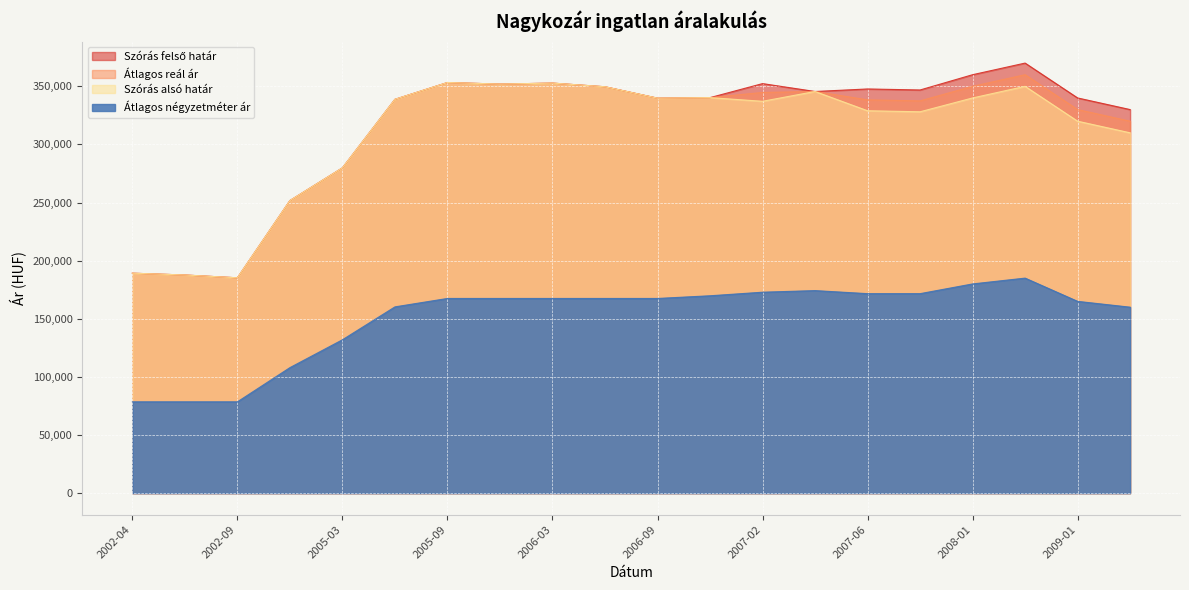

Reading right to left, extract all data points from this chart.

Szórás felső határ: 2009-06=330000	2009-01=340000	2008-06=370000	2008-01=360000	2007-07=346858	2007-06=347734	2007-04=345556	2007-02=352346	2006-12=340284	2006-09=339811	2006-06=349620	2006-03=352772	2005-12=351918	2005-09=353262	2005-06=338812	2005-03=279847	2002-12=251707	2002-09=185264	2002-06=187668	2002-04=189231
Átlagos reál ár: 2009-06=320000	2009-01=330000	2008-06=360000	2008-01=350000	2007-07=337482	2007-06=338358	2007-04=345556	2007-02=344738	2006-12=340284	2006-09=339811	2006-06=349620	2006-03=352772	2005-12=351918	2005-09=353262	2005-06=338812	2005-03=279847	2002-12=251707	2002-09=185264	2002-06=187668	2002-04=189231
Szórás alsó határ: 2009-06=310000	2009-01=320000	2008-06=350000	2008-01=340000	2007-07=328106	2007-06=328982	2007-04=345556	2007-02=337130	2006-12=340284	2006-09=339811	2006-06=349620	2006-03=352772	2005-12=351918	2005-09=353262	2005-06=338812	2005-03=279847	2002-12=251707	2002-09=185264	2002-06=187668	2002-04=189231
Átlagos négyzetméter ár: 2009-06=160000	2009-01=165000	2008-06=185000	2008-01=180000	2007-07=171630	2007-06=171630	2007-04=174257	2007-02=172880	2006-12=169806	2006-09=167500	2006-06=167500	2006-03=167500	2005-12=167500	2005-09=167500	2005-06=160258	2005-03=131953	2002-12=107993	2002-09=78571	2002-06=78571	2002-04=78571